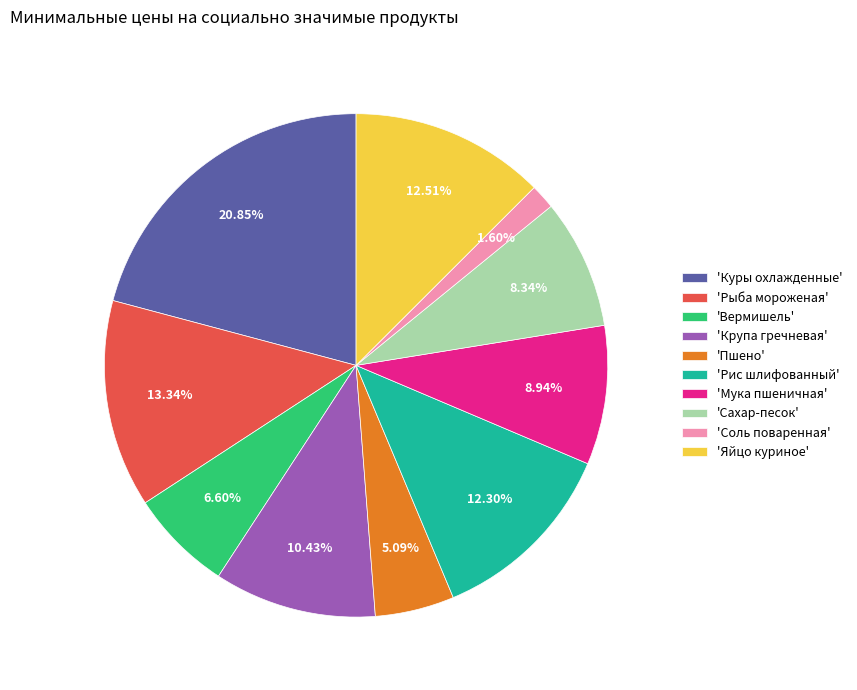

Between 'Мука пшеничная' and 'Сахар-песок', which is larger?

'Мука пшеничная'